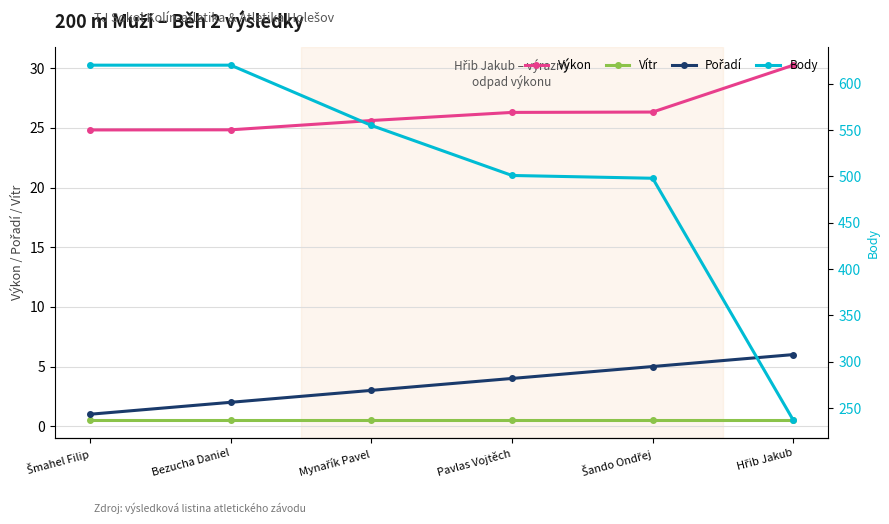

True or false: Body has more than 1 interior local peaks.

False